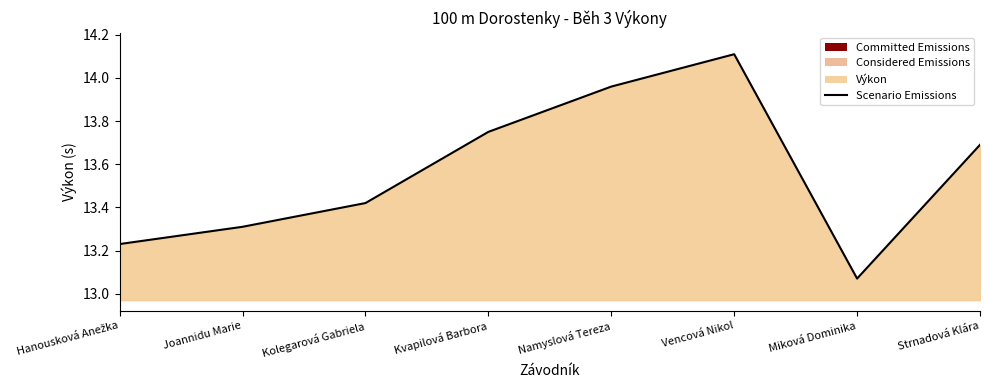

List the labels in order of value, smallest first.

Miková Dominika, Hanousková Anežka, Joannidu Marie, Kolegarová Gabriela, Strnadová Klára, Kvapilová Barbora, Namyslová Tereza, Vencová Nikol